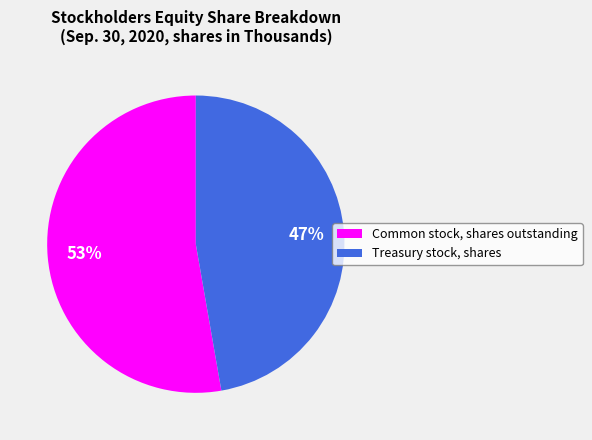

Rank the categories by value from lowest to highest.

Treasury stock, shares, Common stock, shares outstanding